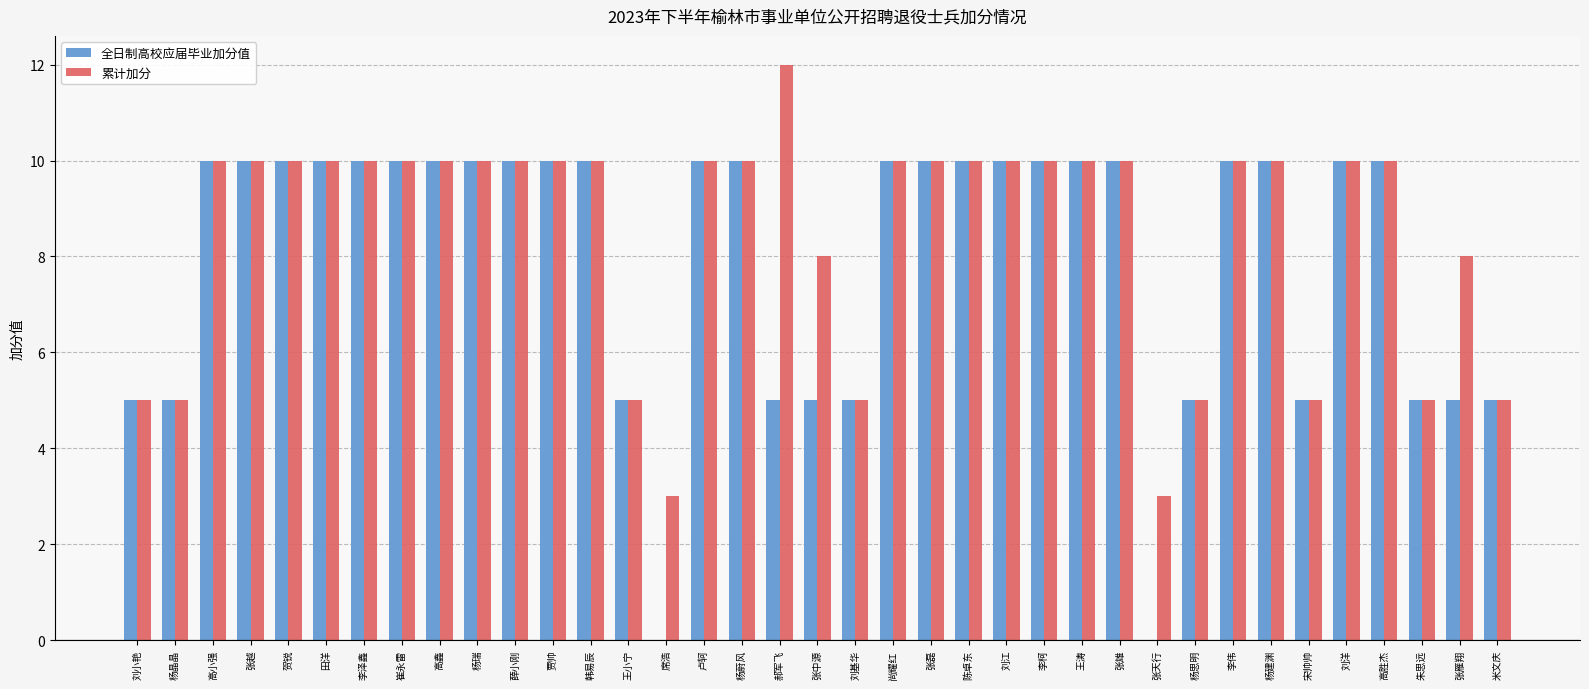

What is the difference between the 累计加分 values at 张天行 and 李柯?

7